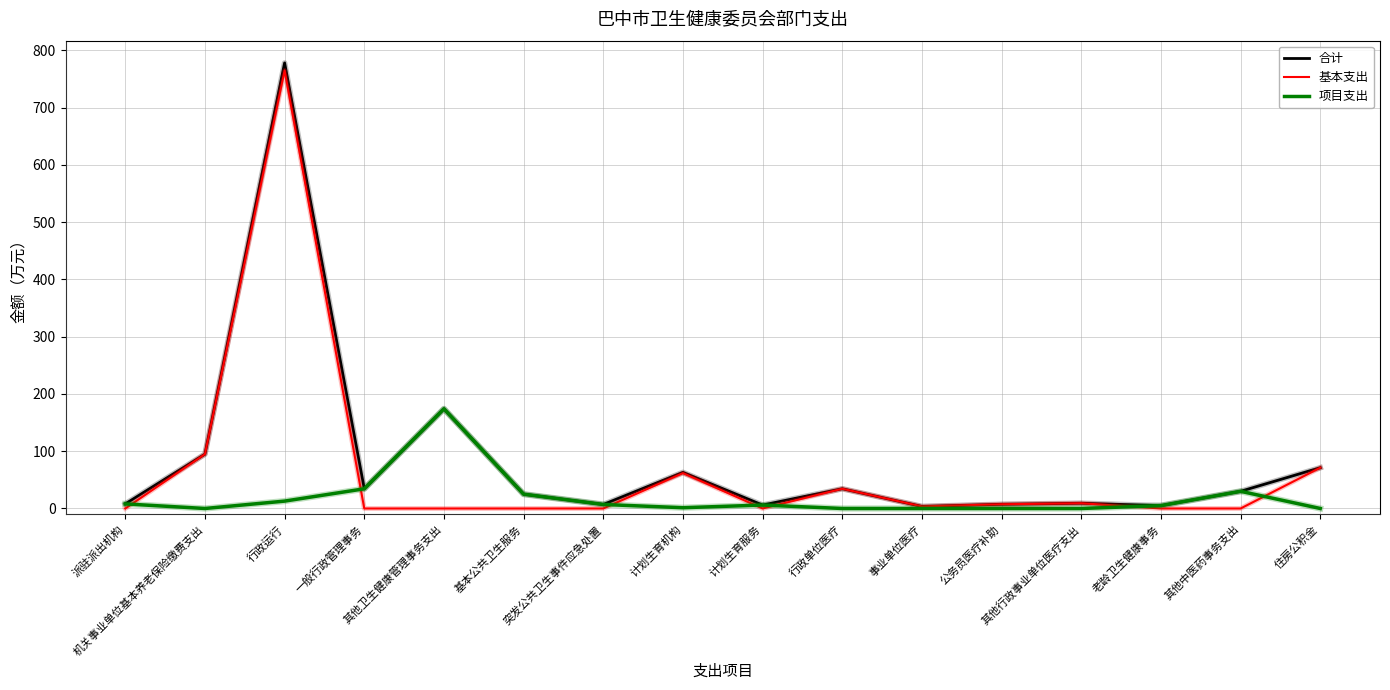

Which series has the widest spread of values?

合计